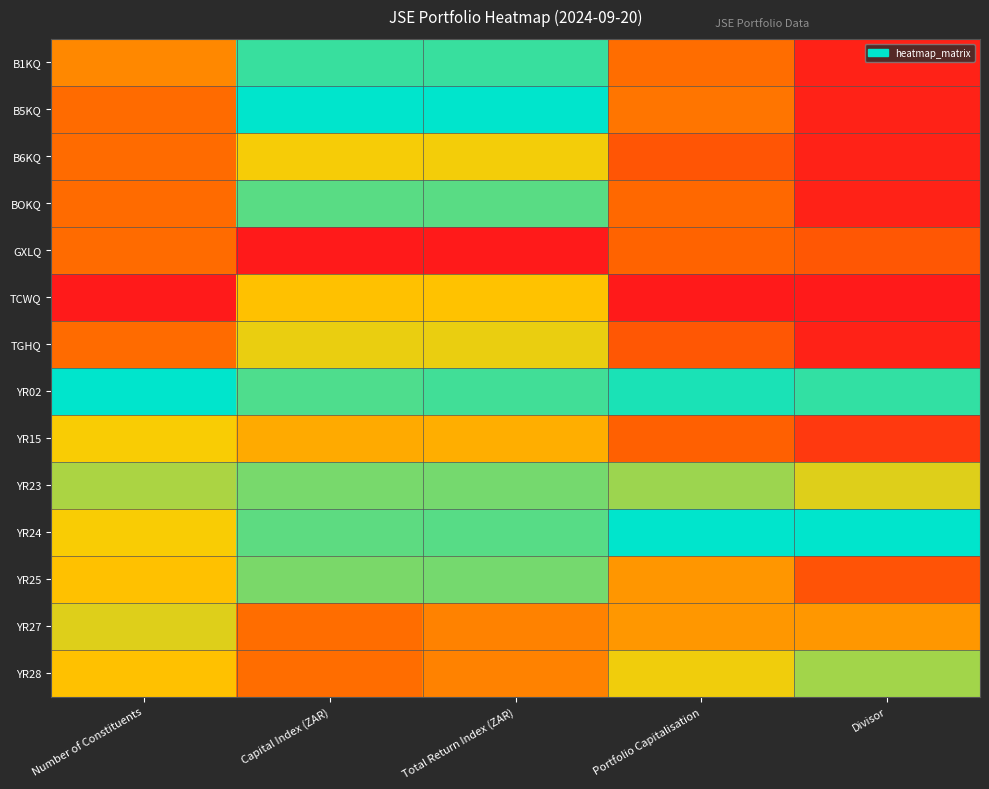

Which label corresponds to the smallest value in the chart?

Capital Index (ZAR)